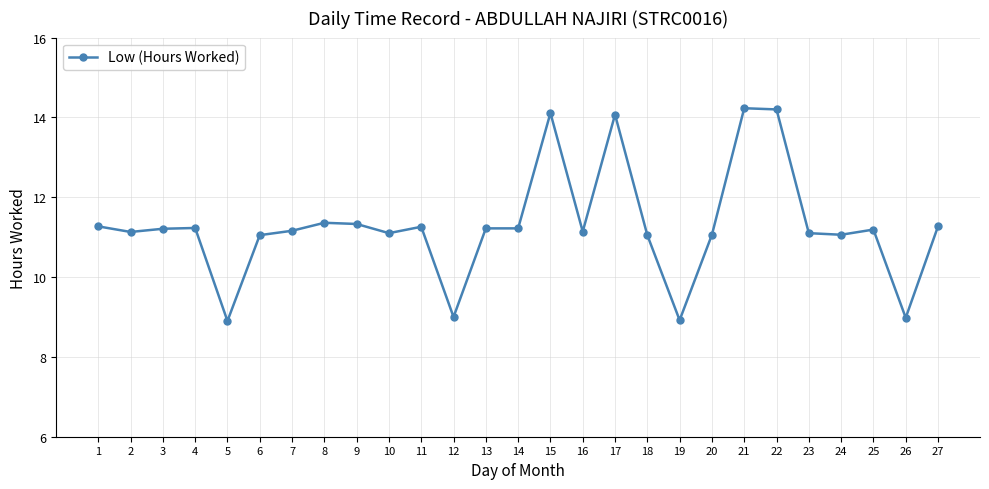

What is the change in value from 19 to 25?

+2.3